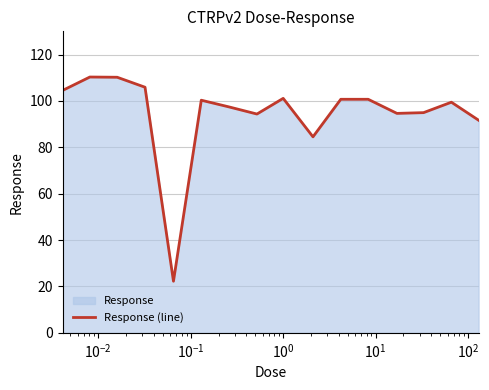

True or false: the data has more than 2 interior local peaks.

True